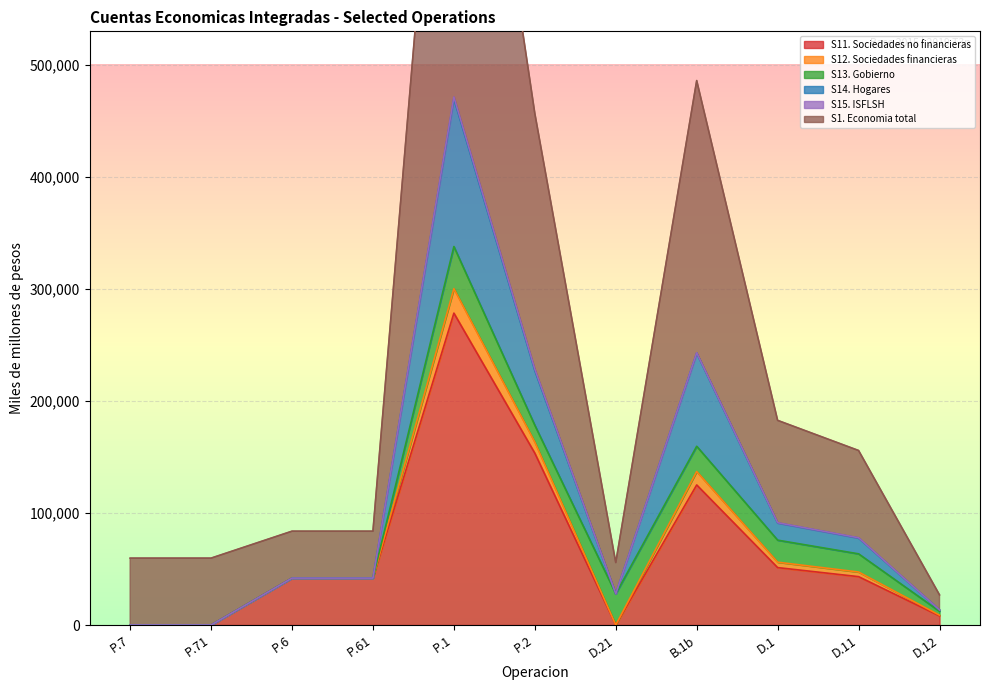

Count the number of categories in the chart.

11